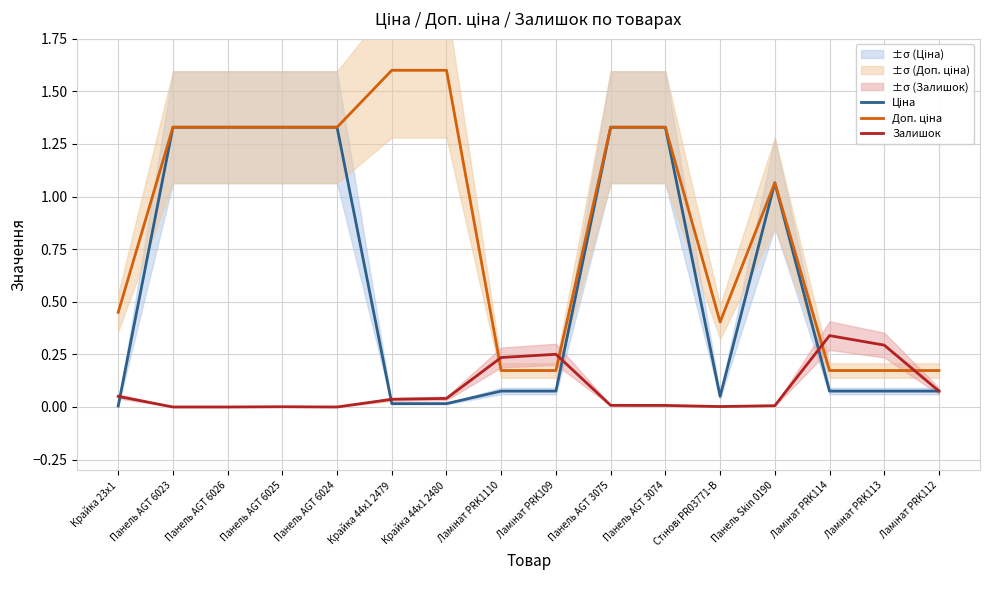

Reading left to right, list all the values displayed in this chart.

Ціна: Крайка 23x1=0.0	Панель AGT 6023=1.3	Панель AGT 6026=1.3	Панель AGT 6025=1.3	Панель AGT 6024=1.3	Крайка 44x1 2479=0.0	Крайка 44x1 2480=0.0	Ламінат PRK1110=0.1	Ламінат PRK109=0.1	Панель AGT 3075=1.3	Панель AGT 3074=1.3	Стінові PR03771-B=0.1	Панель Skin 0190=1.1	Ламінат PRK114=0.1	Ламінат PRK113=0.1	Ламінат PRK112=0.1
Доп. ціна: Крайка 23x1=0.4	Панель AGT 6023=1.3	Панель AGT 6026=1.3	Панель AGT 6025=1.3	Панель AGT 6024=1.3	Крайка 44x1 2479=1.6	Крайка 44x1 2480=1.6	Ламінат PRK1110=0.2	Ламінат PRK109=0.2	Панель AGT 3075=1.3	Панель AGT 3074=1.3	Стінові PR03771-B=0.4	Панель Skin 0190=1.1	Ламінат PRK114=0.2	Ламінат PRK113=0.2	Ламінат PRK112=0.2
Залишок: Крайка 23x1=0.1	Панель AGT 6023=0.0	Панель AGT 6026=0.0	Панель AGT 6025=0.0	Панель AGT 6024=0.0	Крайка 44x1 2479=0.0	Крайка 44x1 2480=0.0	Ламінат PRK1110=0.2	Ламінат PRK109=0.3	Панель AGT 3075=0.0	Панель AGT 3074=0.0	Стінові PR03771-B=0.0	Панель Skin 0190=0.0	Ламінат PRK114=0.3	Ламінат PRK113=0.3	Ламінат PRK112=0.1